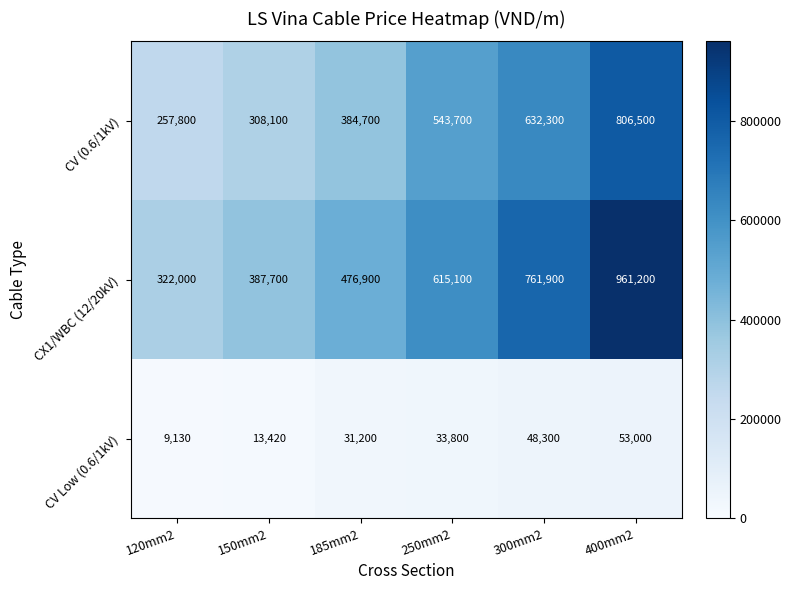

The value of CX1/WBC (12/20kV) at 185mm2 is 666718. True or false?

False